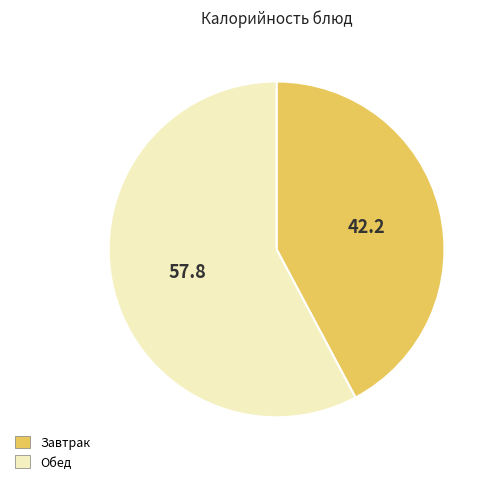

Is there a majority slice in this chart?

Yes